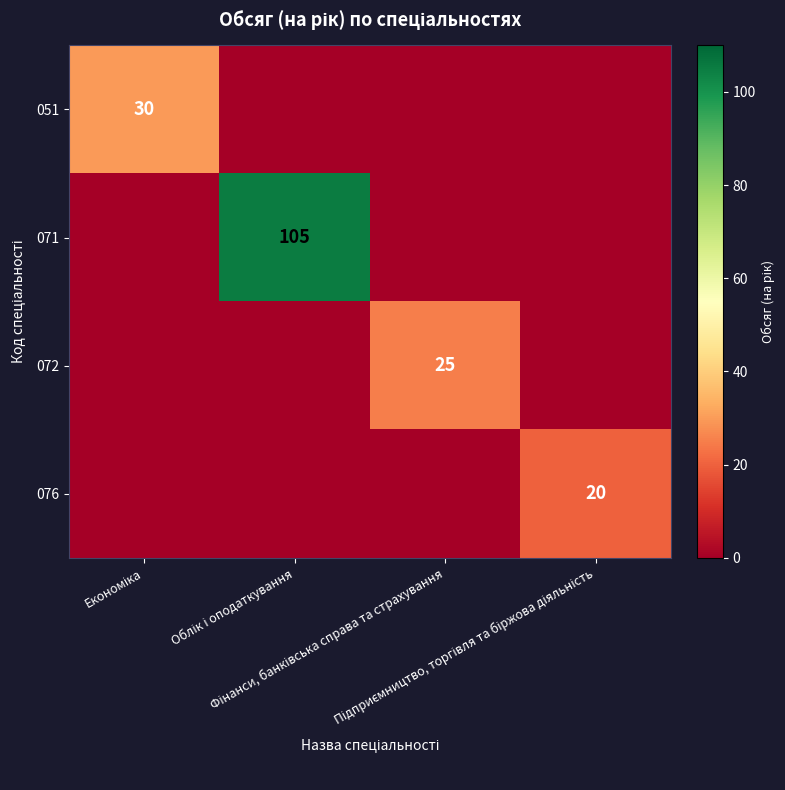

What is the total value across all series at Фінанси, банківська справа та страхування?

25